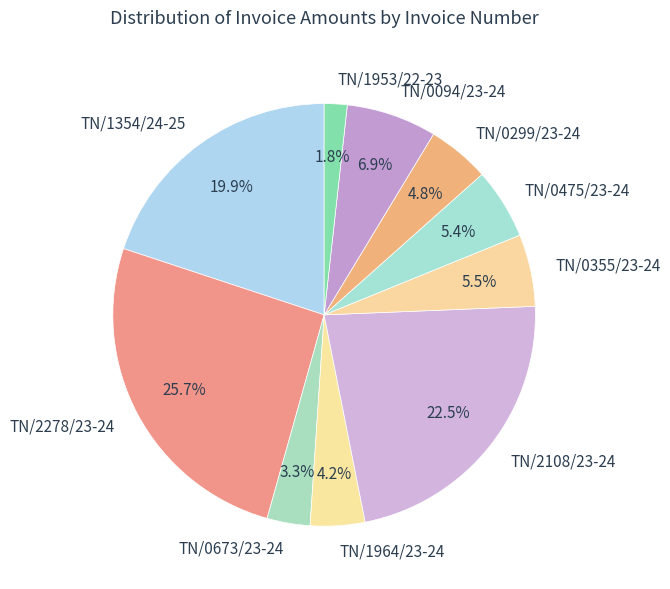

The TN/0094/23-24 slice represents 1% of the pie. True or false?

False